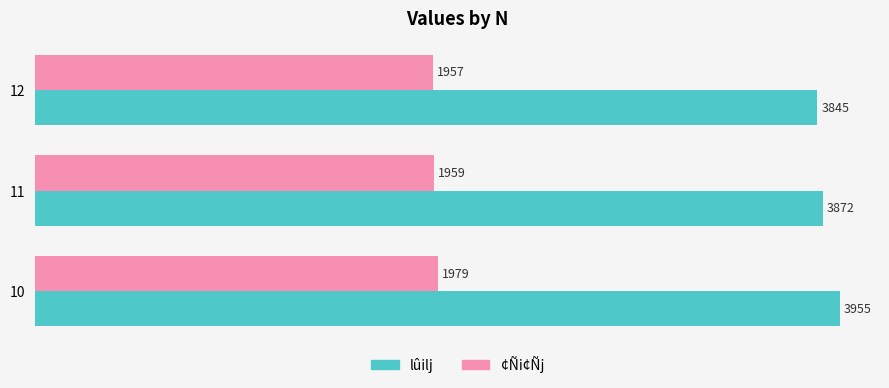

How many lûilj values are between 3845 and 3955?

3